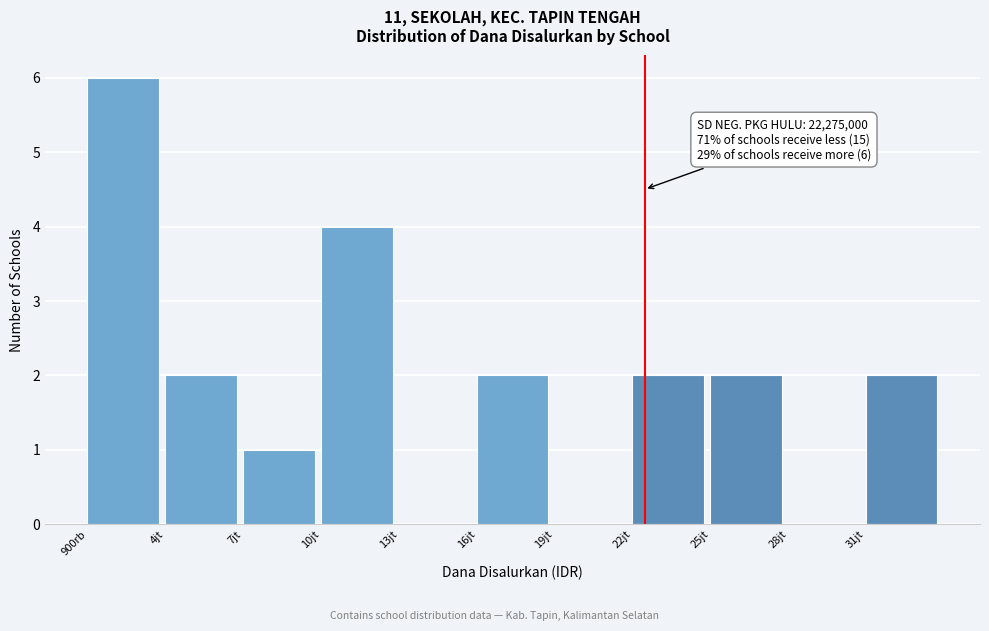

Reading left to right, list all the values displayed in this chart.

900rb=6	4jt=2	7jt=1	10jt=4	13jt=0	16jt=2	19jt=0	22jt=2	25jt=2	28jt=0	31jt=2